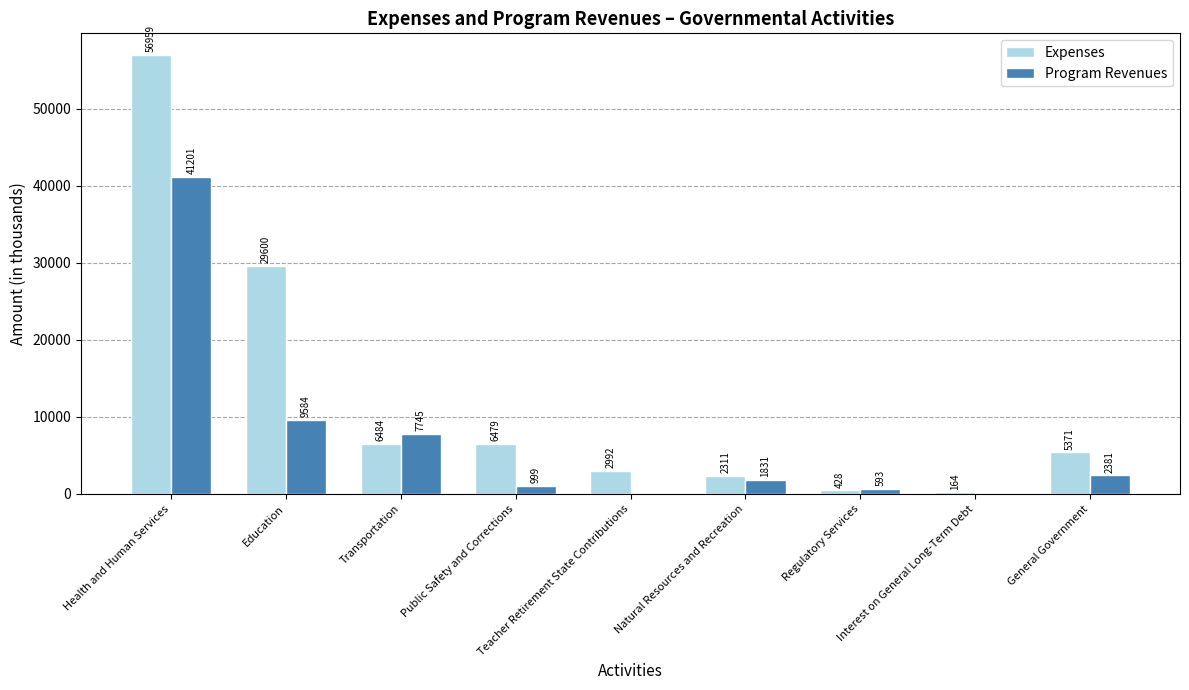

What is the average value of the Program Revenues series?

7148